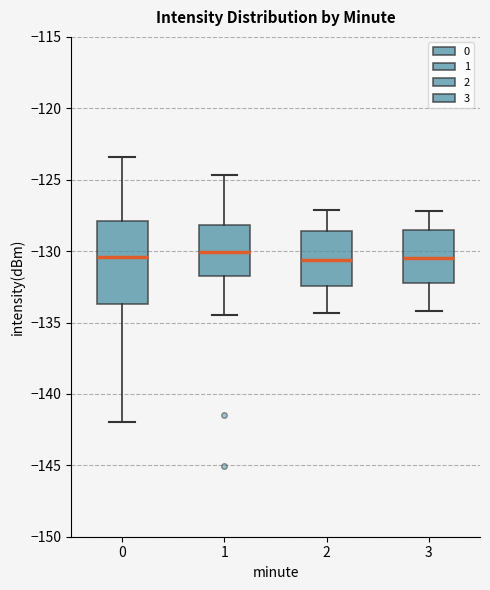

Reading left to right, read every box against the y-axis: the position of its median line, the range the box covers, and the ends of its whiskers. The values are not printed on the chart, so give them approximately, as read against the axis.

0: median -130.5, box -133.5 to -128.0, whiskers -142.0 to -123.5
1: median -130.0, box -131.5 to -128.0, whiskers -134.5 to -124.5
2: median -130.5, box -132.5 to -128.5, whiskers -134.5 to -127.0
3: median -130.5, box -132.0 to -128.5, whiskers -134.0 to -127.0